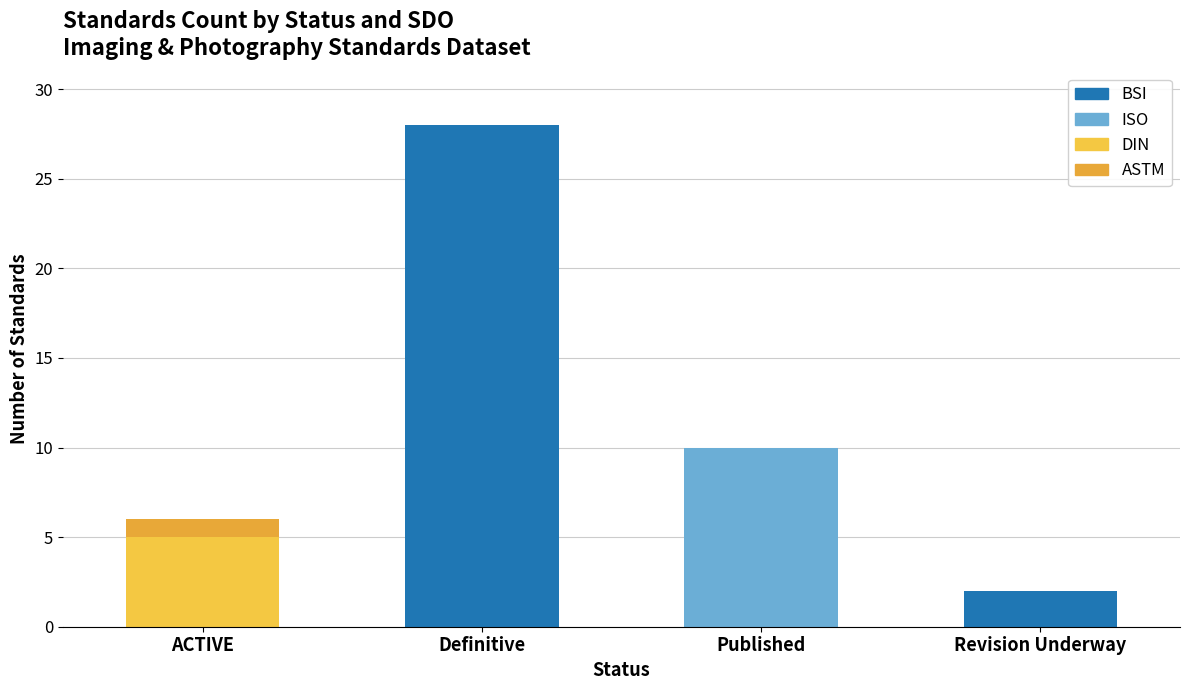

Does the chart contain stacked bars?

Yes